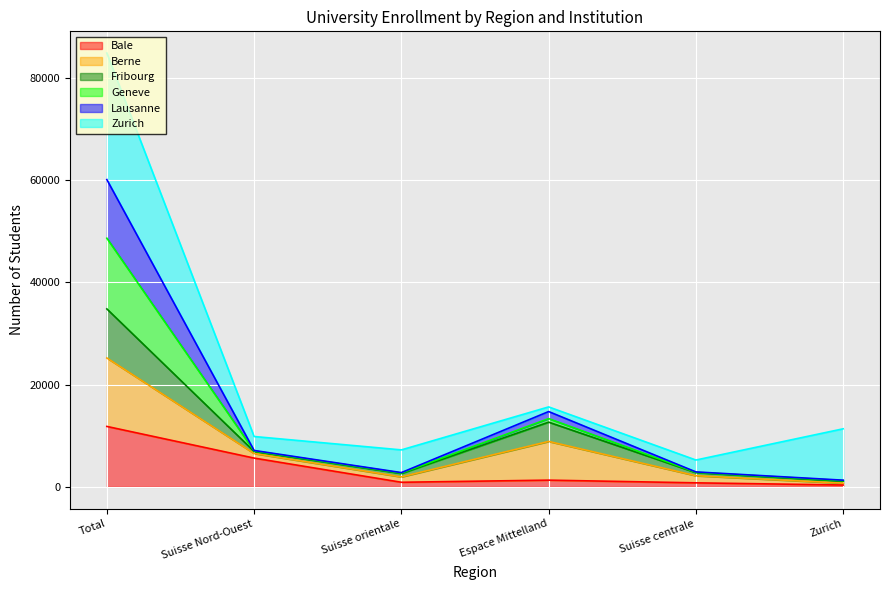

What is the difference between the maximum and minimum values in the Bale series?

11460